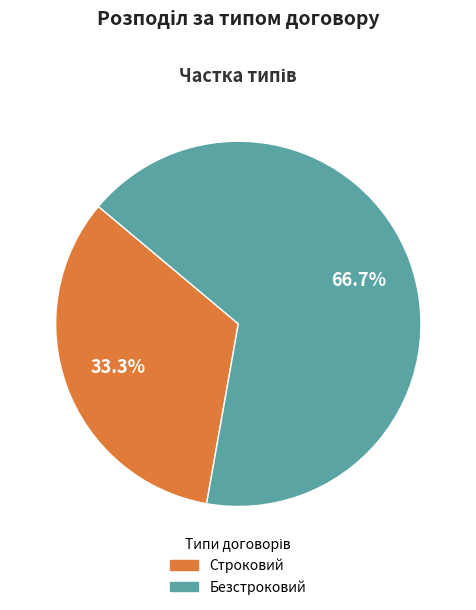

What is the smallest slice in the pie chart?

Строковий